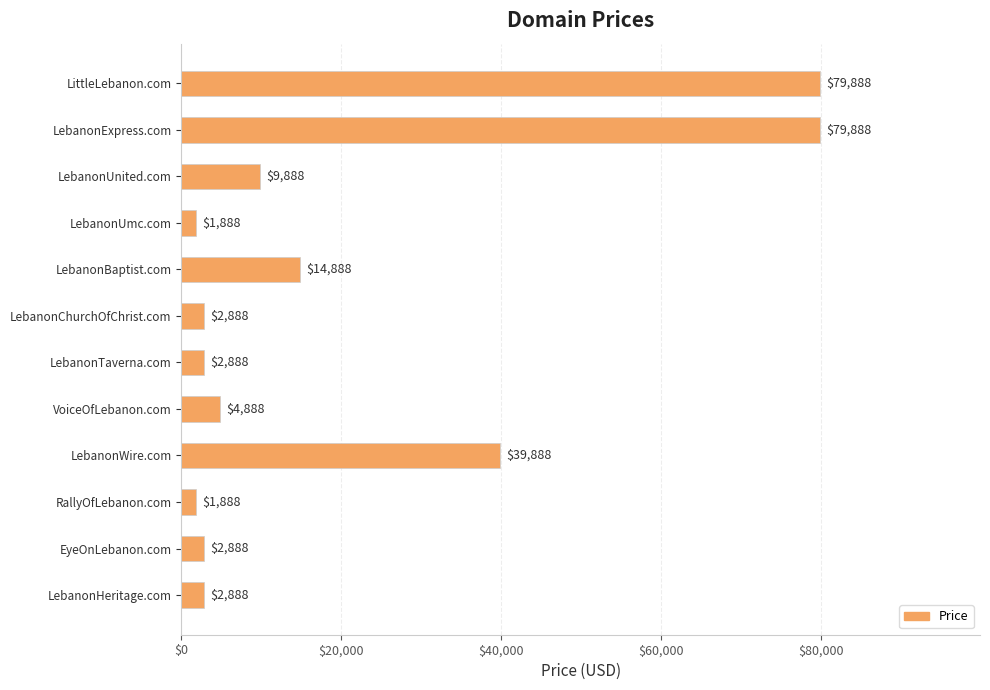

What is the value of the 6th bar from the top?

2888